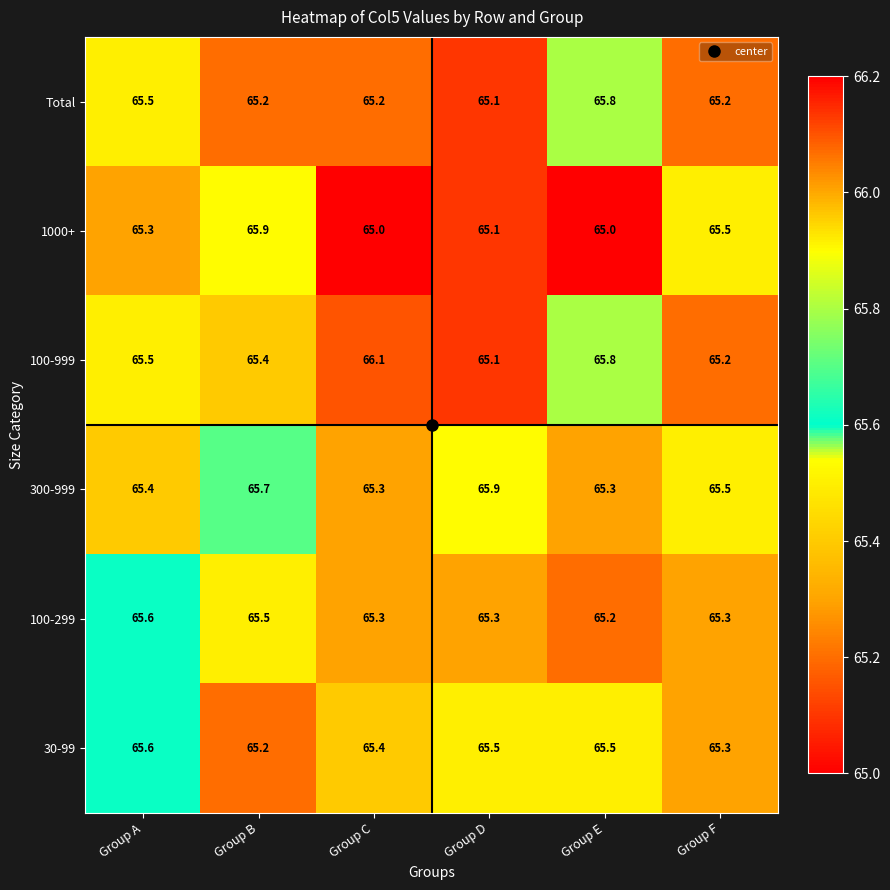

Is the value of 300-999 at Group E greater than the value of Total at Group F?

Yes